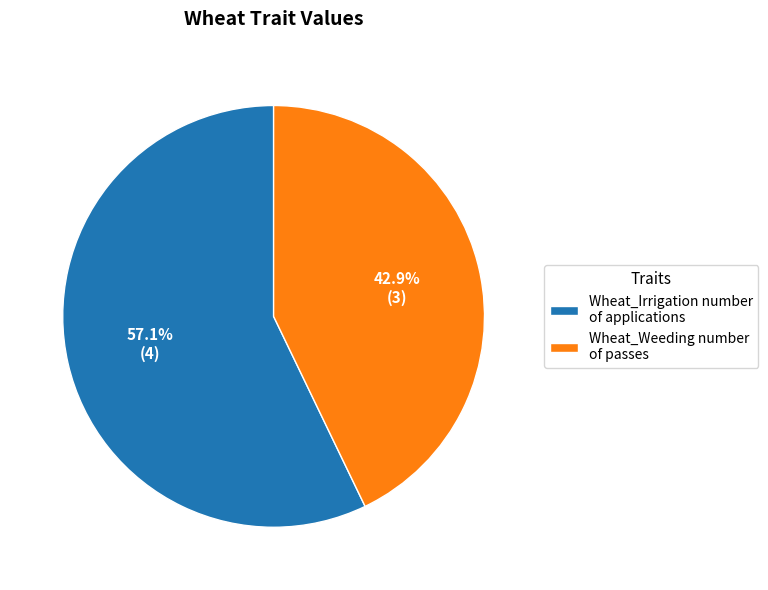

Between Wheat_Irrigation number of applications and Wheat_Weeding number of passes, which is larger?

Wheat_Irrigation number of applications